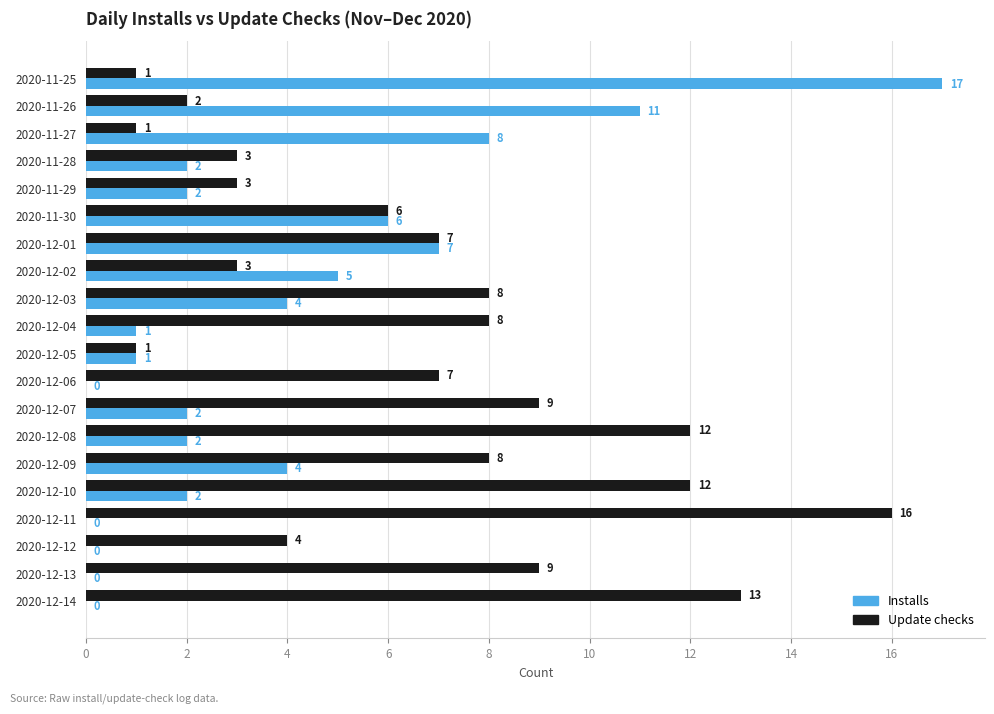

How many series are shown in this chart?

2